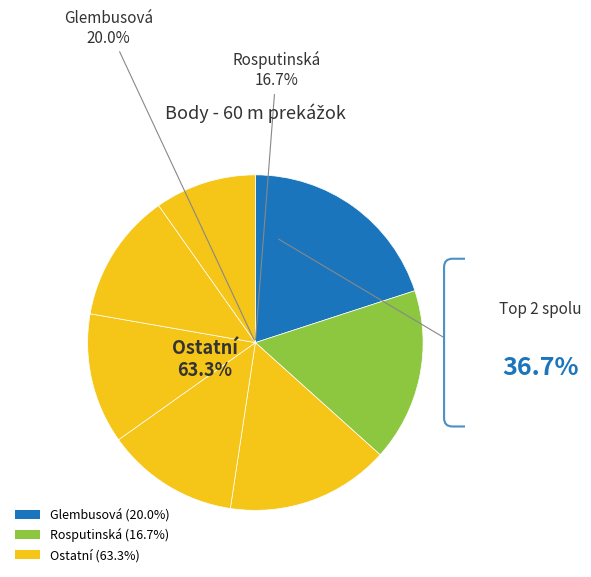

The Bártová Silvia slice represents 2% of the pie. True or false?

False